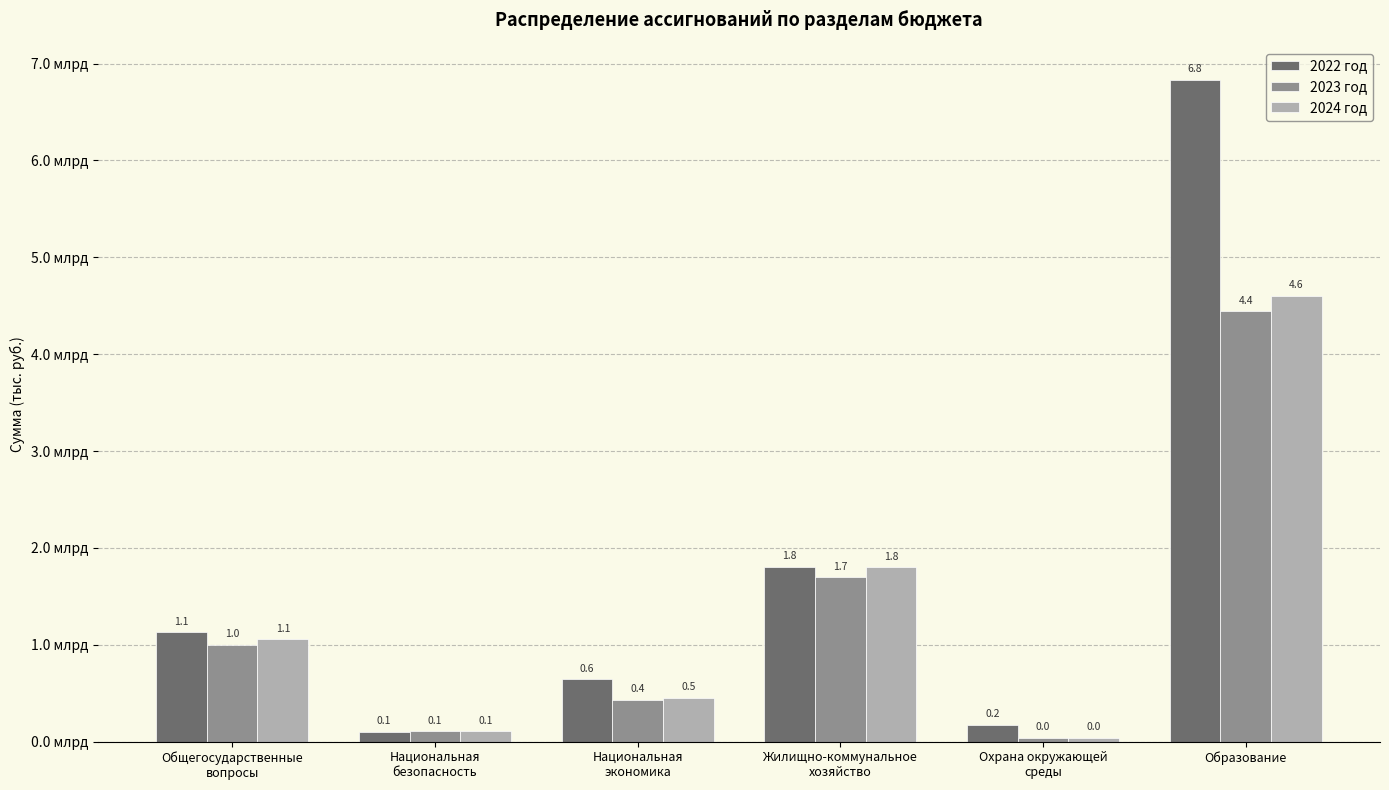

Reading left to right, list all the values displayed in this chart.

2022 год: Общегосударственные
вопросы=1129419459.8	Национальная
безопасность=98634224.9	Национальная
экономика=642112856.4	Жилищно-коммунальное
хозяйство=1807316868.0	Охрана окружающей
среды=173425565.0	Образование=6831922710.5
2023 год: Общегосударственные
вопросы=1001509998.0	Национальная
безопасность=104968140.5	Национальная
экономика=429258311.0	Жилищно-коммунальное
хозяйство=1695841735.8	Охрана окружающей
среды=41027840.0	Образование=4442060695.6
2024 год: Общегосударственные
вопросы=1054628308.0	Национальная
безопасность=107105700.0	Национальная
экономика=453027762.0	Жилищно-коммунальное
хозяйство=1799436670.0	Охрана окружающей
среды=41027840.0	Образование=4605580866.0